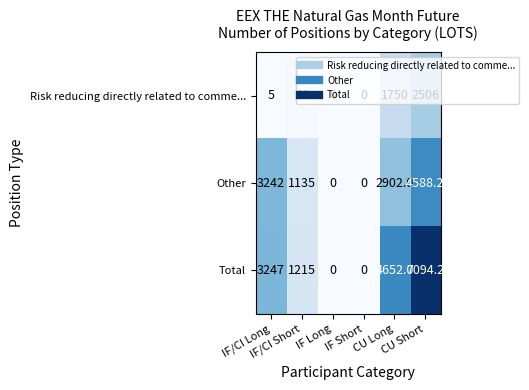

Which series has the widest spread of values?

Total